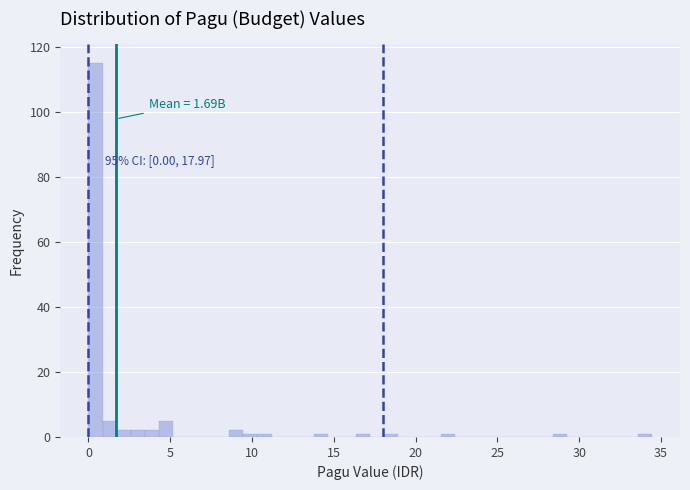

Around what value on the x-axis is the tallest bar? Give the approximate position of its centre, as read against the axis.

0.5